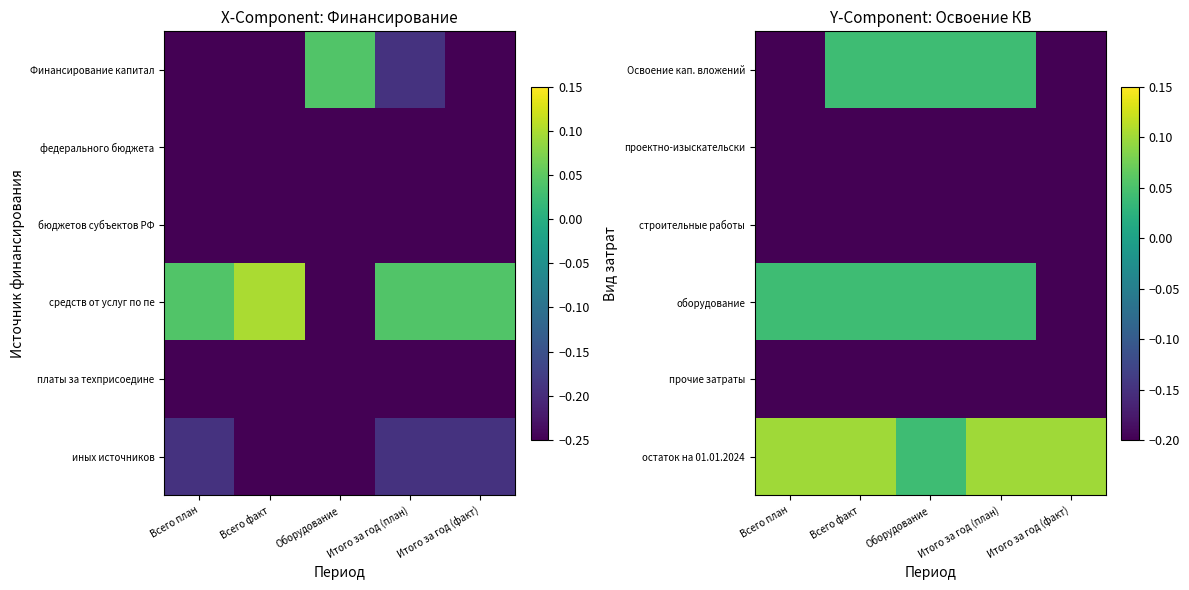

Is the value of строительные работы at Всего факт greater than the value of Освоение кап. вложений at Итого за год (факт)?

No